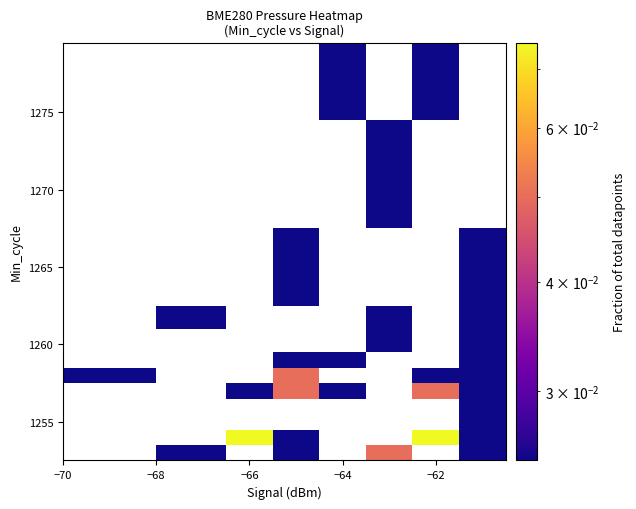

How many series are shown in this chart?

12